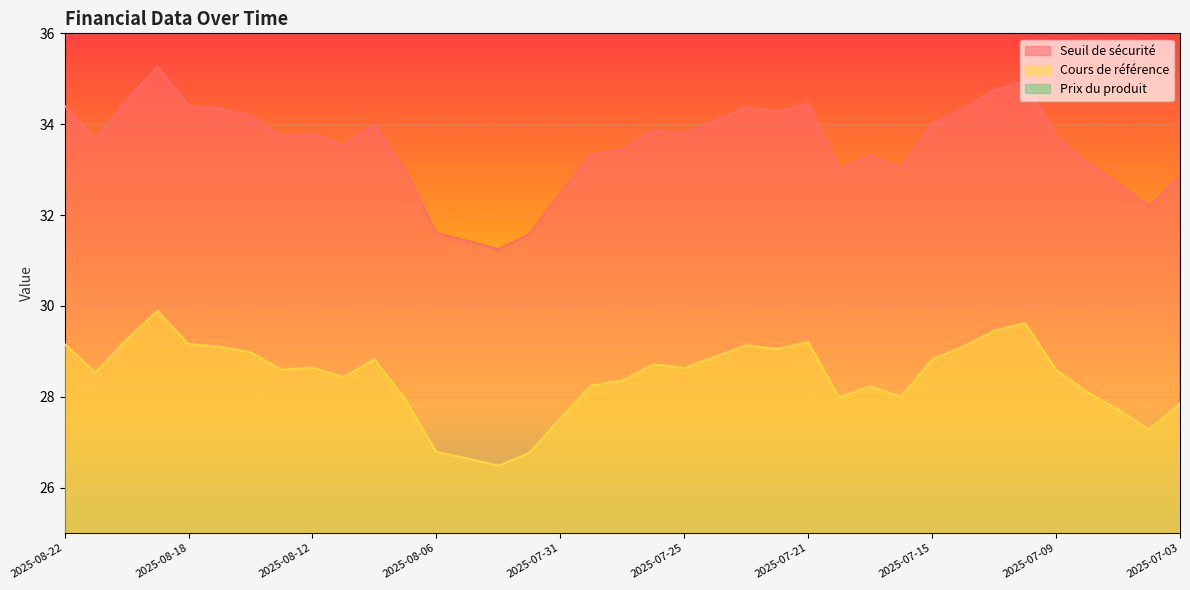

Which series has the widest spread of values?

Seuil de sécurité